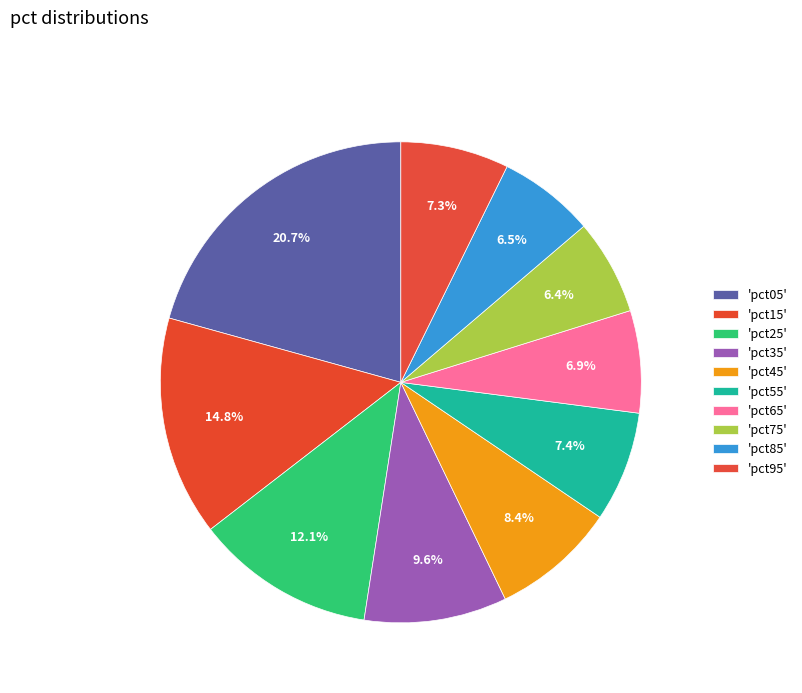

Rank the categories by value from highest to lowest.

pct05, pct15, pct25, pct35, pct45, pct55, pct95, pct65, pct85, pct75